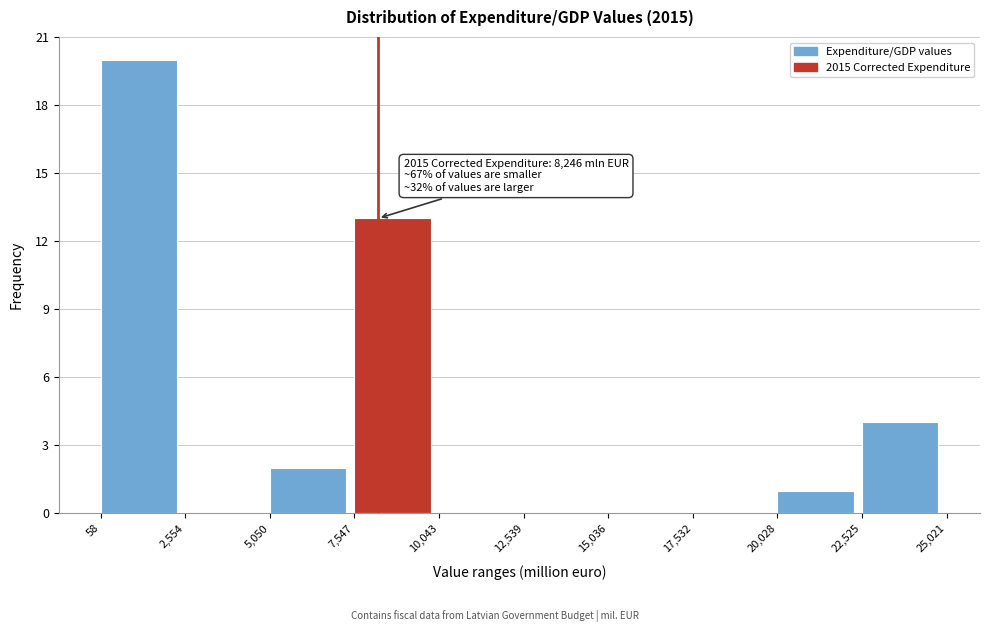

Which range on the x-axis has the tallest bar?

58 to 2,554